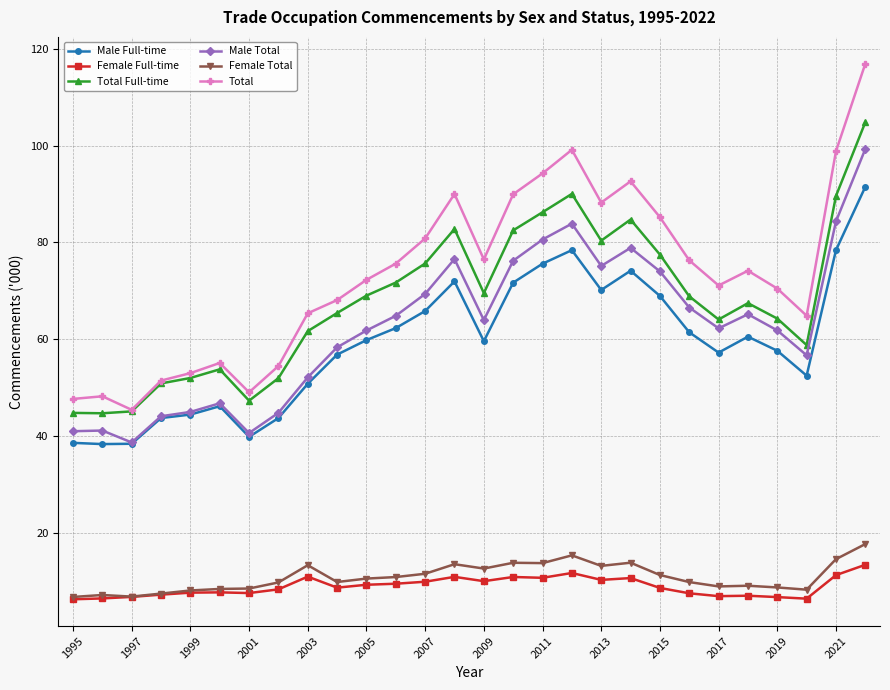

In Total Full-time, how many points are lower than both neighbors (excluding endpoints)?

6